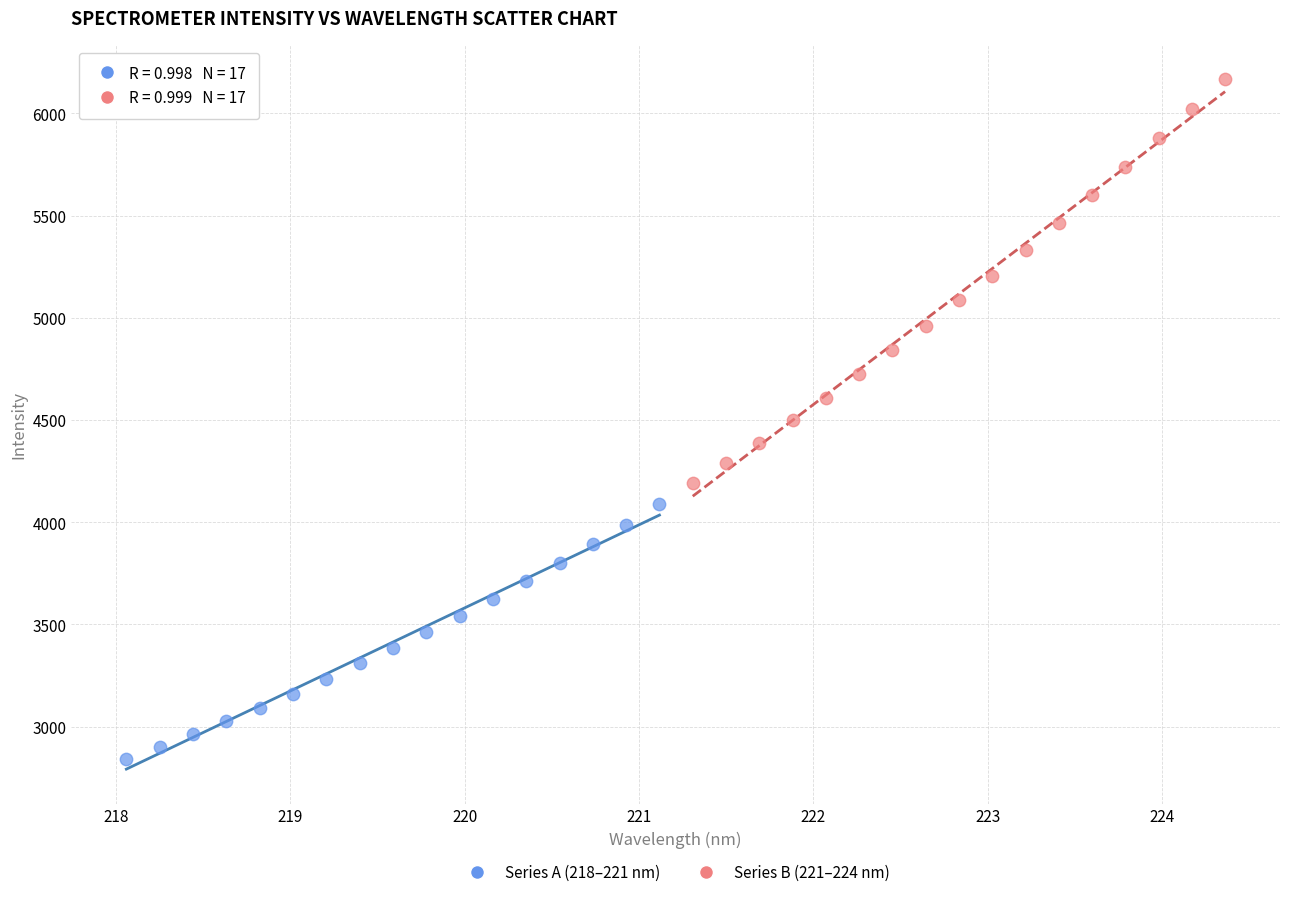

Which series reaches the maximum Y coordinate?

Series B (221–224 nm)